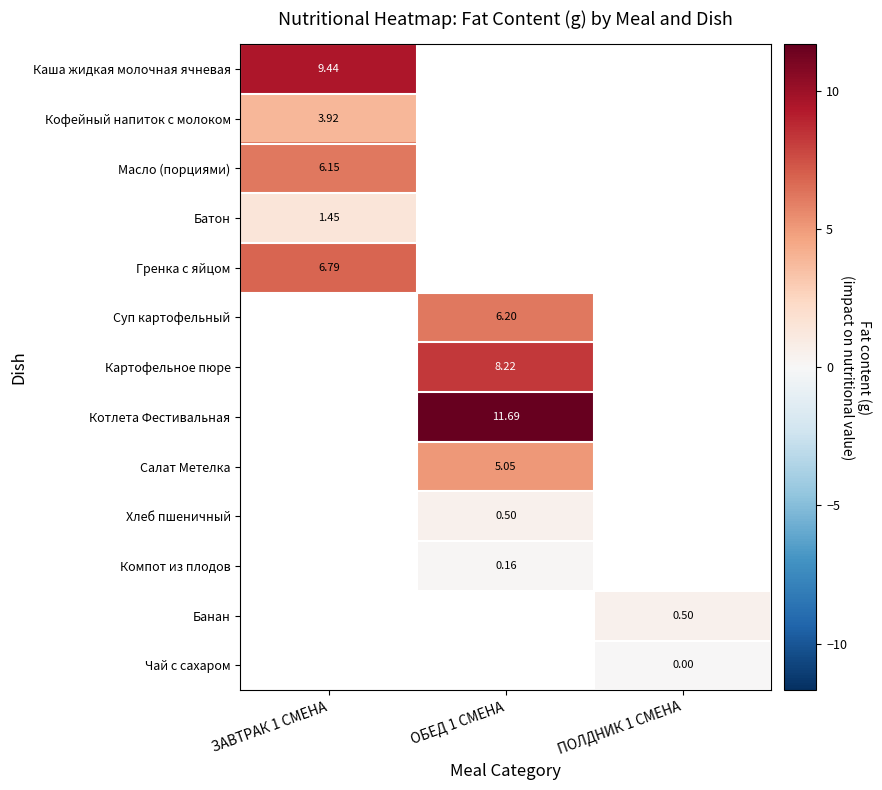

Which label corresponds to the smallest value in the chart?

ПОЛДНИК 1 СМЕНА